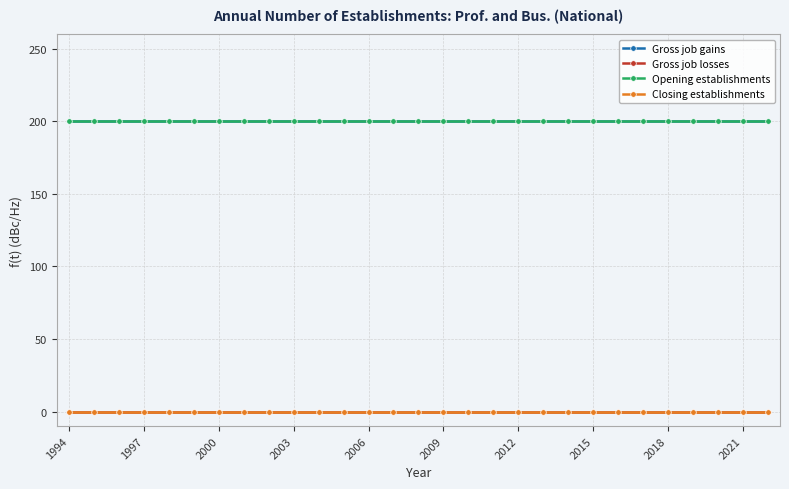

Is this an area chart (filled region under the line)?

No